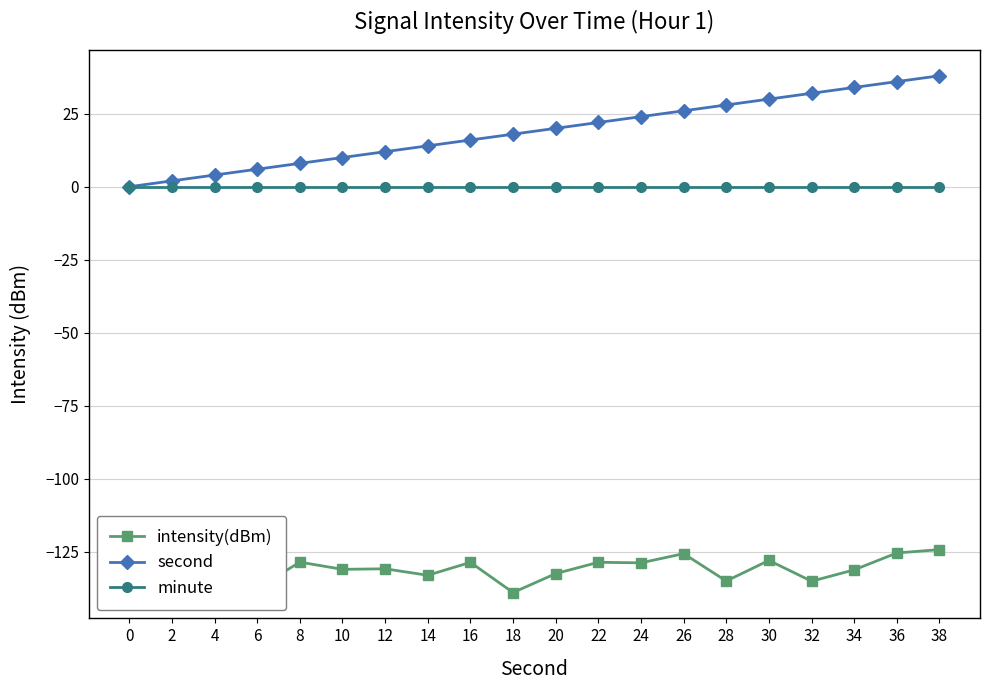

True or false: second has a value of 4.1 at 10.

False